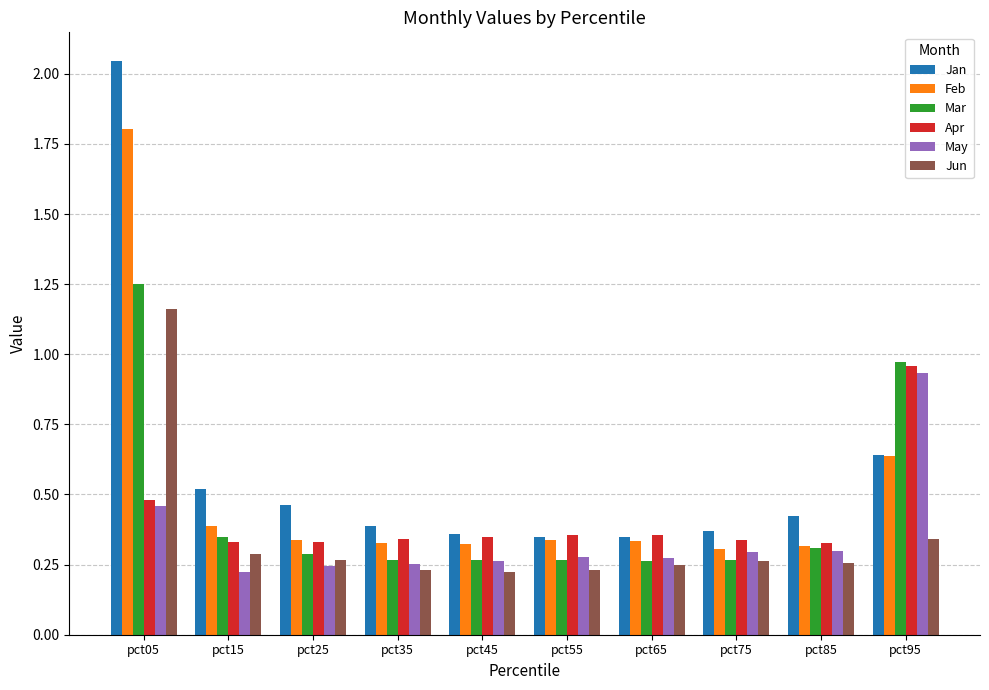

Is it true that Apr equals 0.6 at pct65?

False